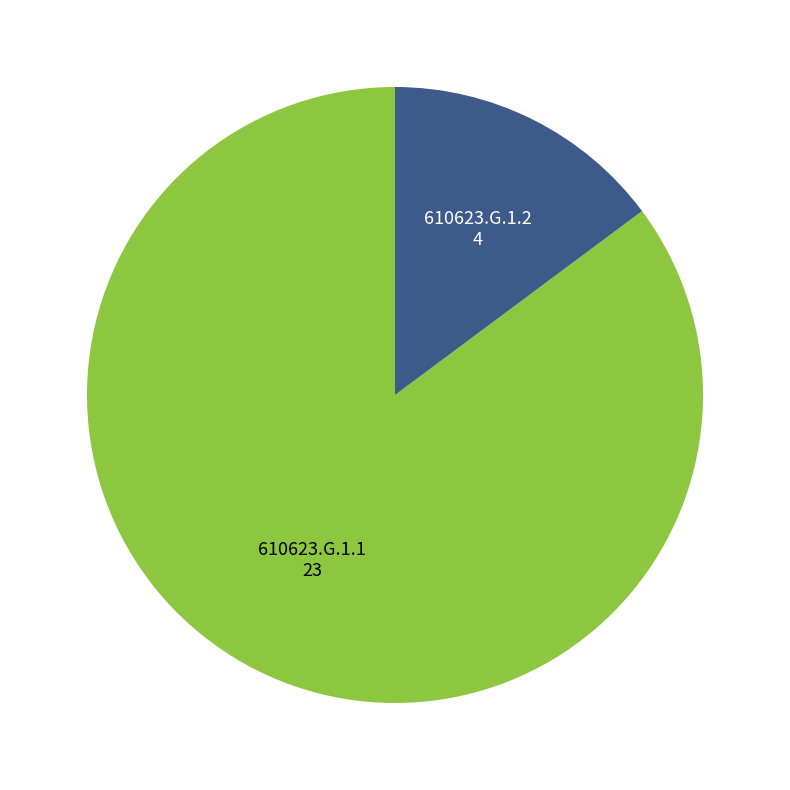

Is there a majority slice in this chart?

Yes